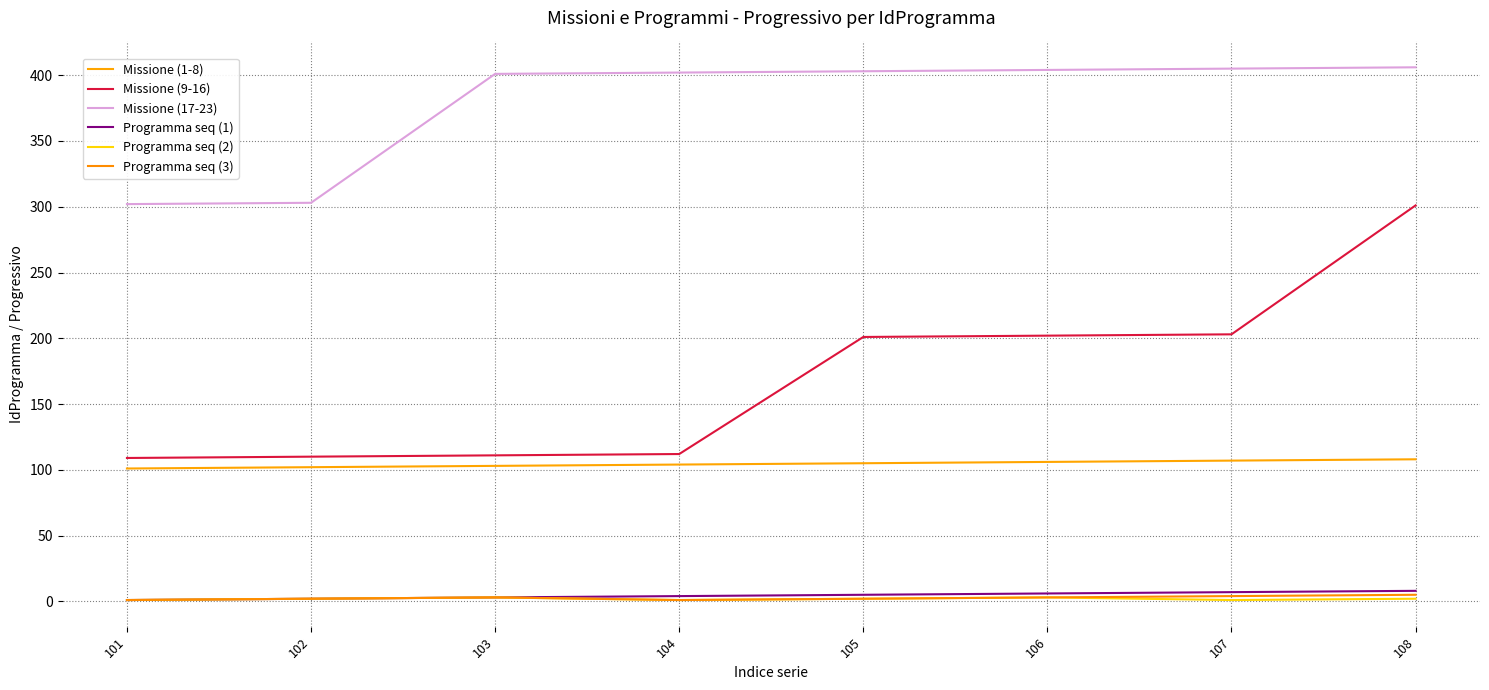

True or false: Programma seq (3) and Missione (17-23) intersect in this chart.

False